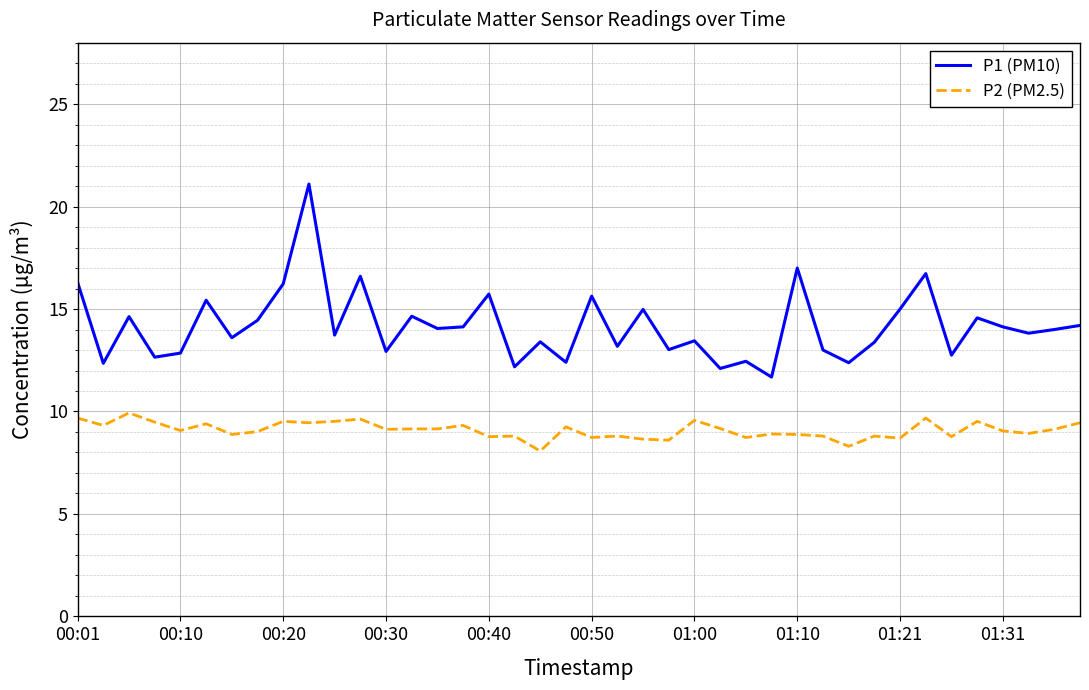

Which series has the largest total across all categories?

P1 (PM10)